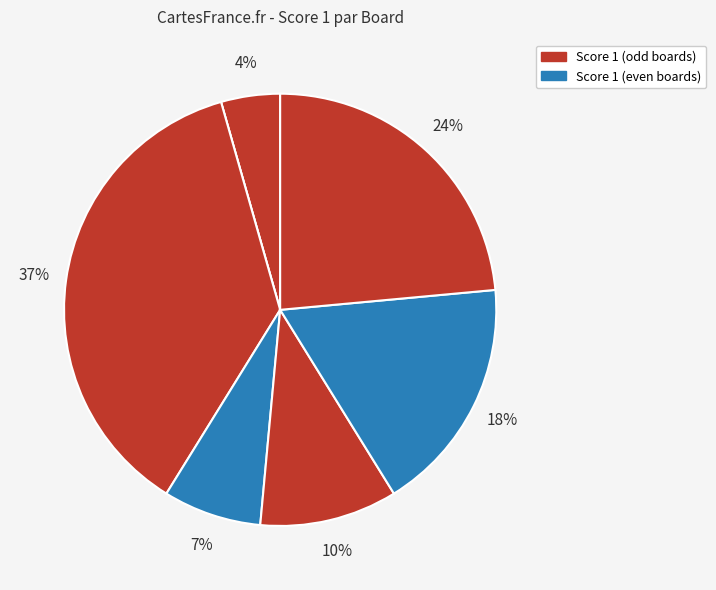

How many segments does this pie chart have?

7